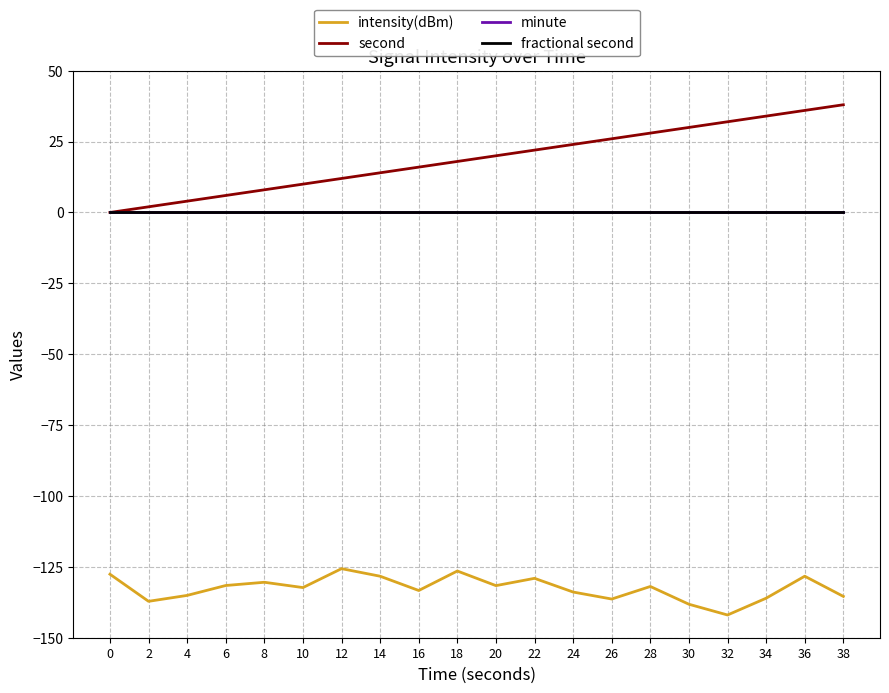

Which series has the largest total across all categories?

second